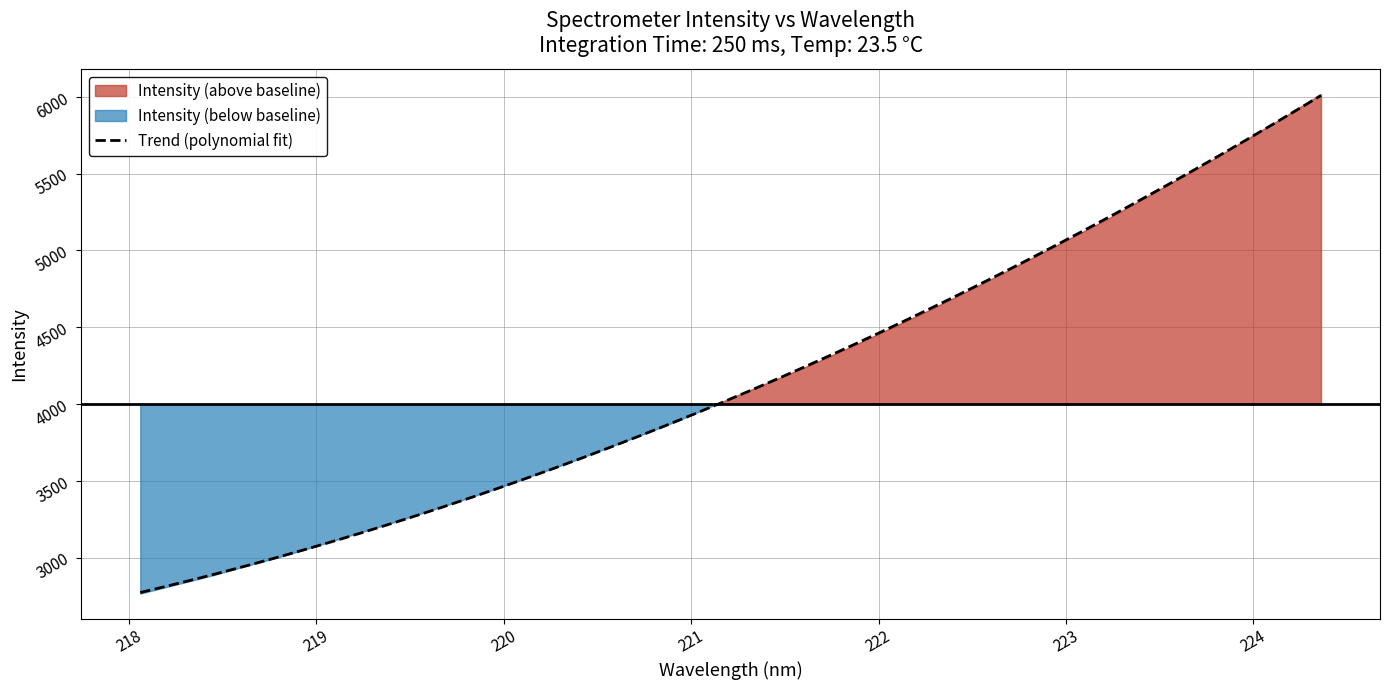

At which category does the chart reach its peak across all series?

224.3616